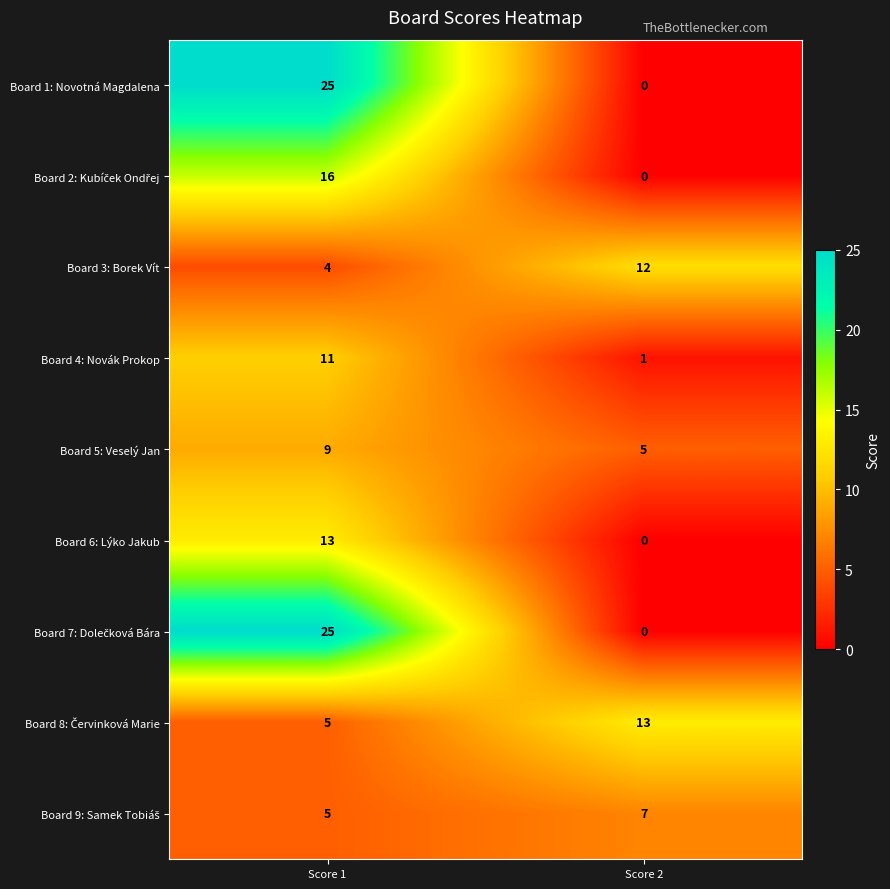

Is it true that Board 6: Lýko Jakub equals 7 at Score 1?

False